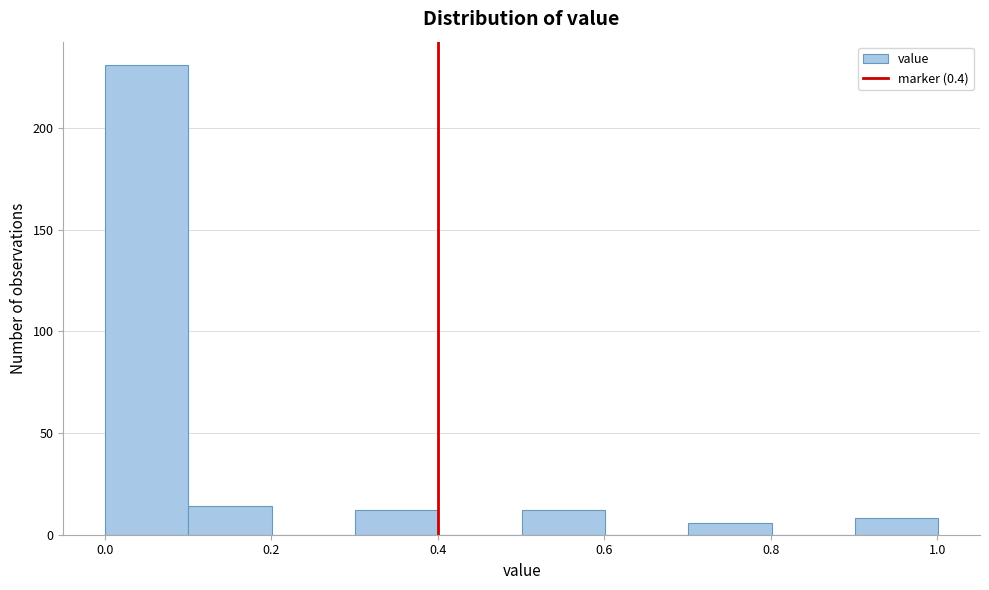

Over which range of the x-axis is the bar tallest?

0.0 to 0.1